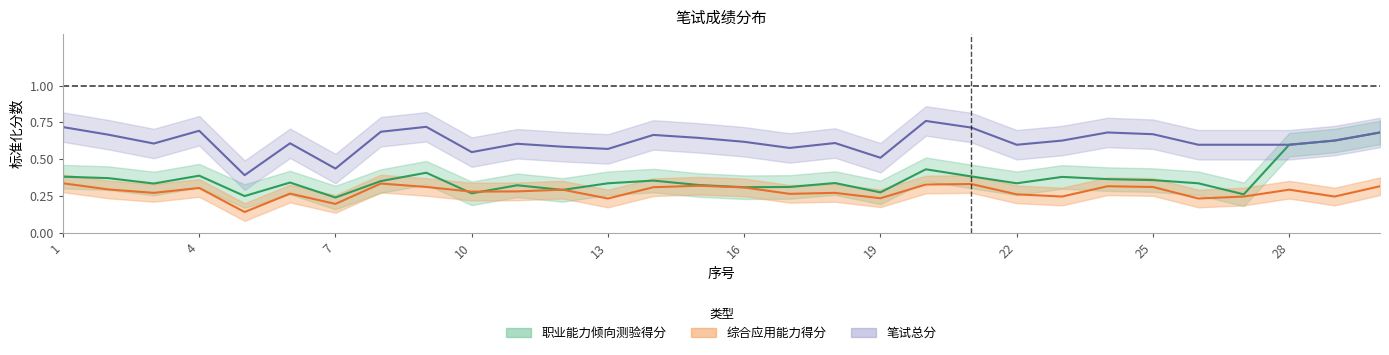

At which label is 综合应用能力得分 closest to 0?

5